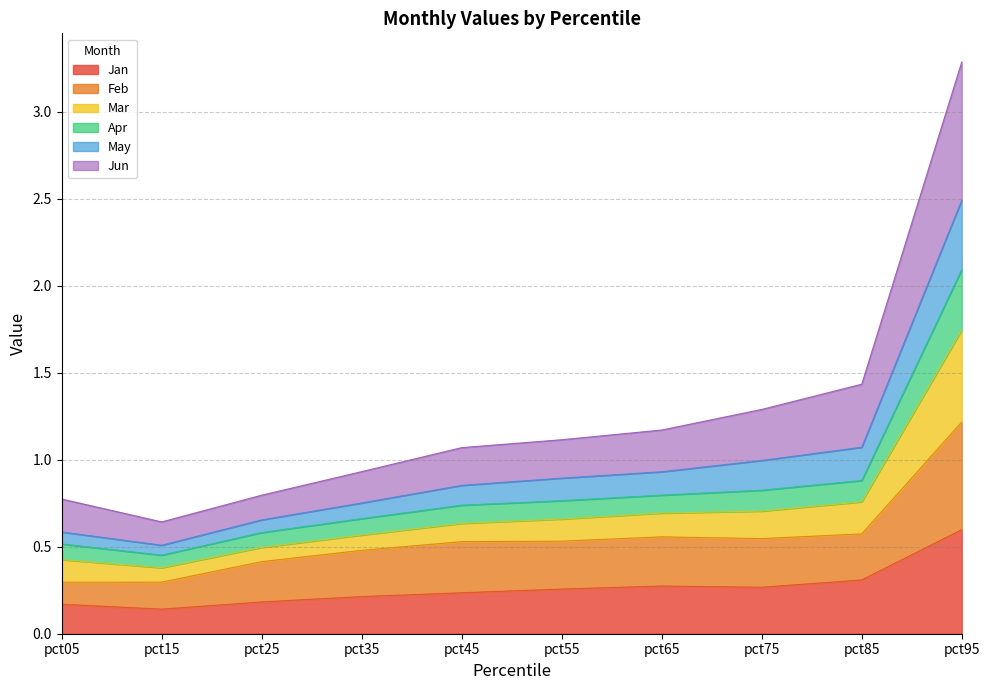

At which category is the sum across all series the highest?

pct95